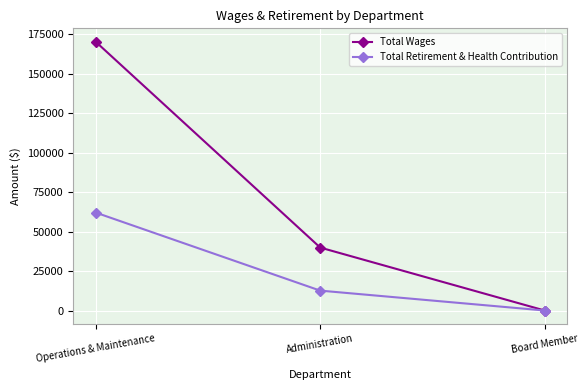

At which category is the sum across all series the highest?

Operations & Maintenance